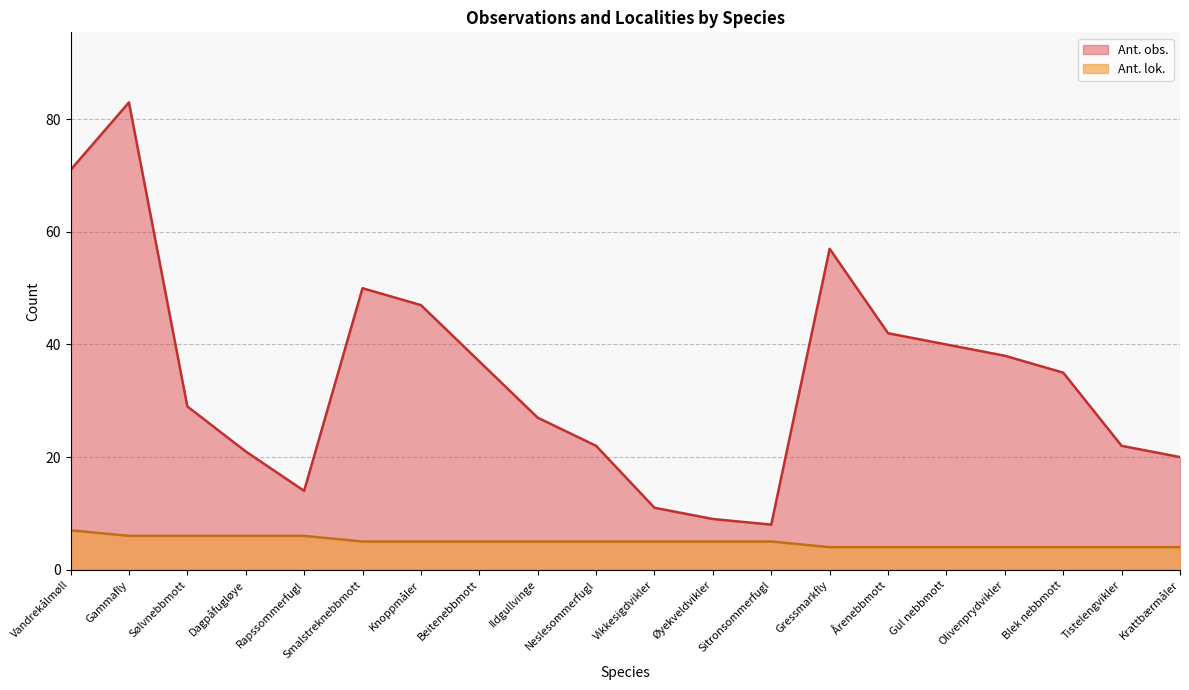

At Blek nebbmott, list the series in order from smallest to largest.

Ant. lok., Ant. obs.